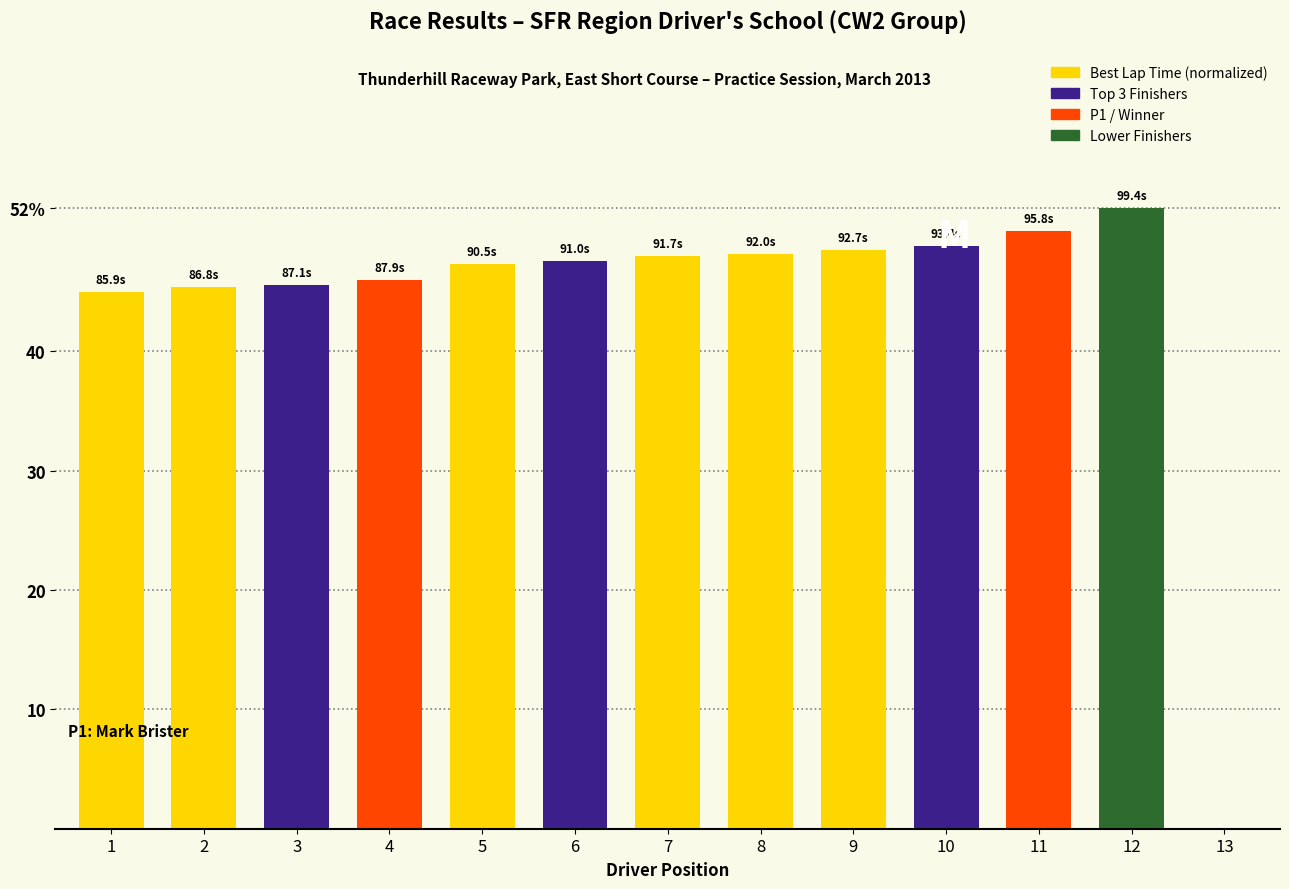

Reading left to right, extract all data points from this chart.

1=44.9	2=45.4	3=45.5	4=46.0	5=47.4	6=47.6	7=48.0	8=48.1	9=48.5	10=48.8	11=50.1	12=52.0	13=0.0